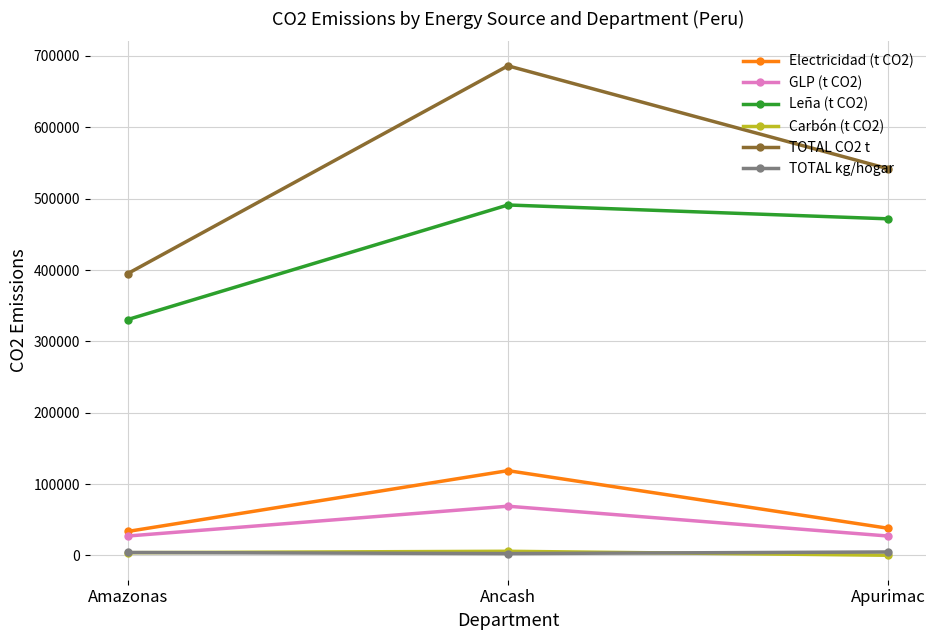

The Leña (t CO2) series shows 291493.6 at Ancash. True or false?

False